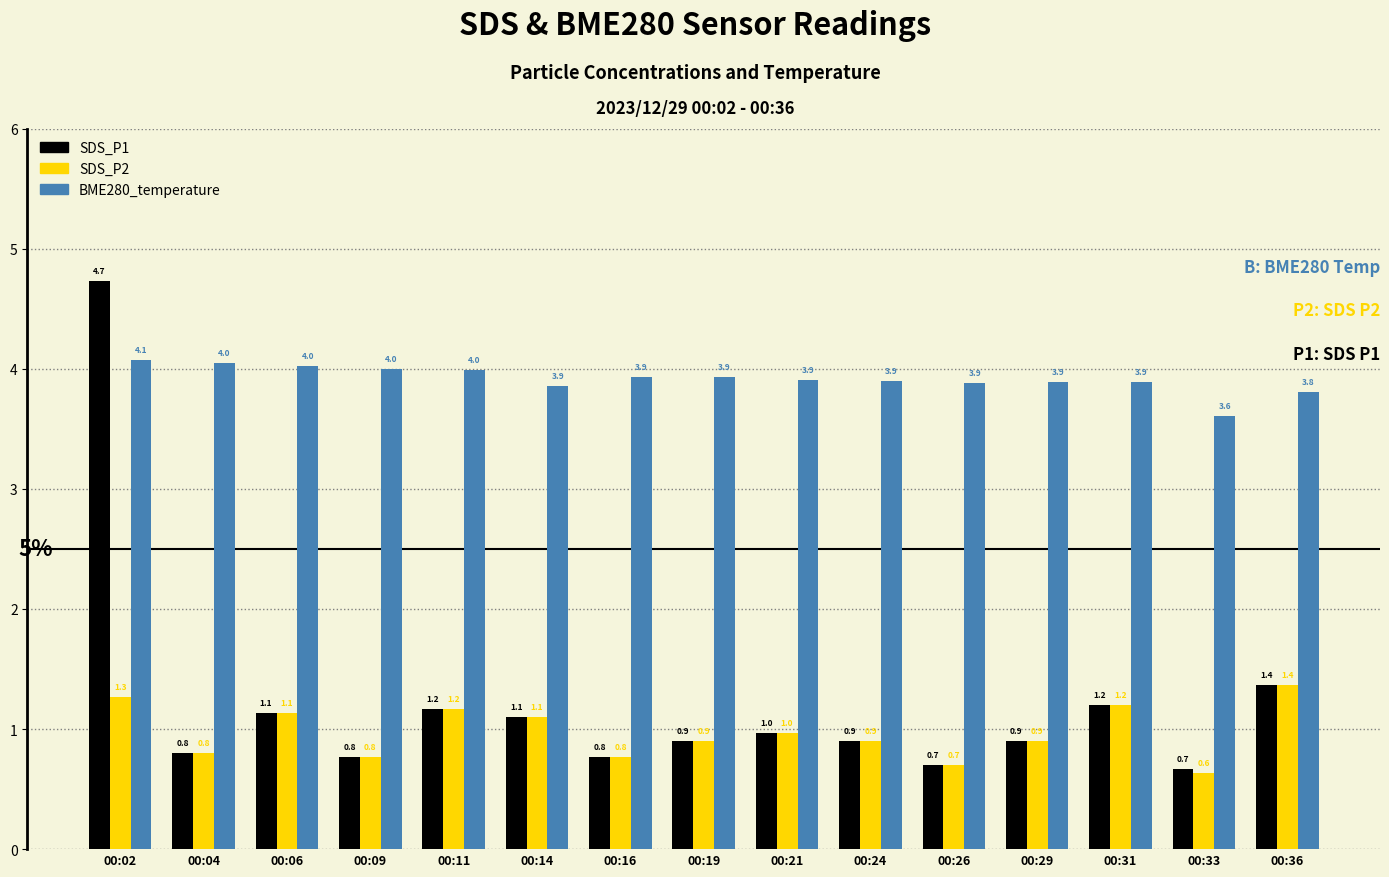

What is the spread (max minus min) of values at 00:29?

3.0